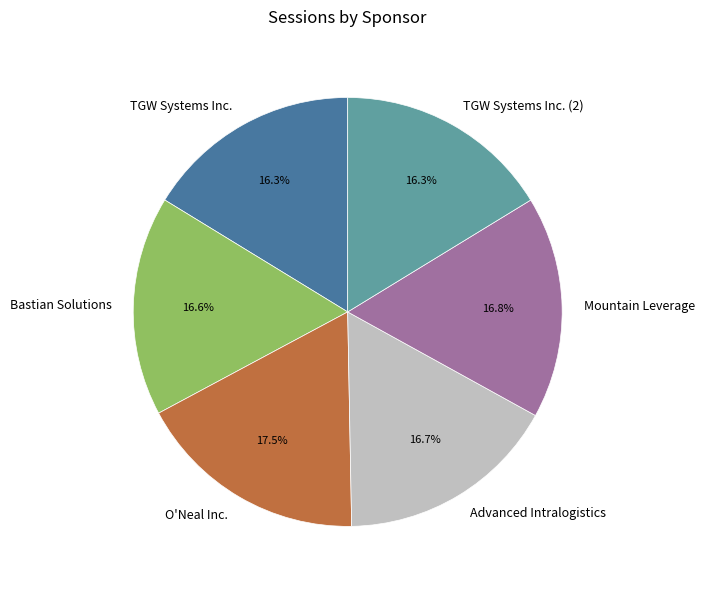

True or false: TGW Systems Inc. accounts for 2% of the total.

False